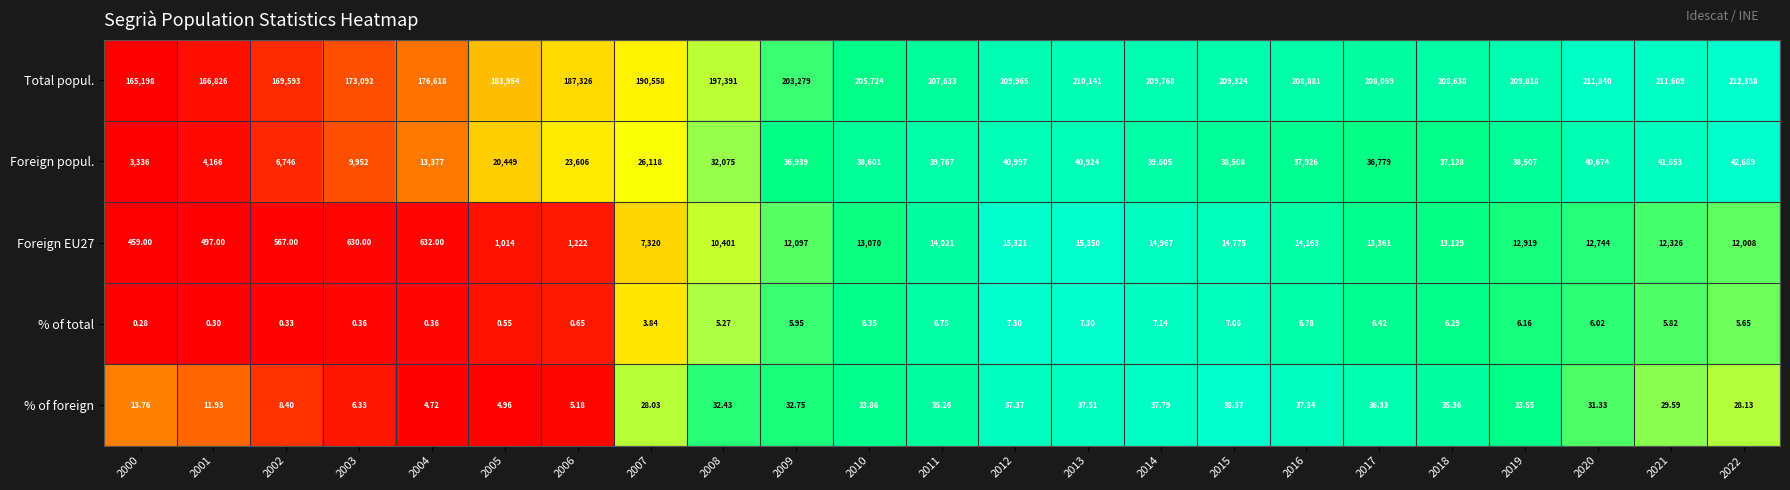

Rank the series by their maximum value, from lowest to highest.

% of total, % of foreign, Foreign EU27, Foreign popul., Total popul.